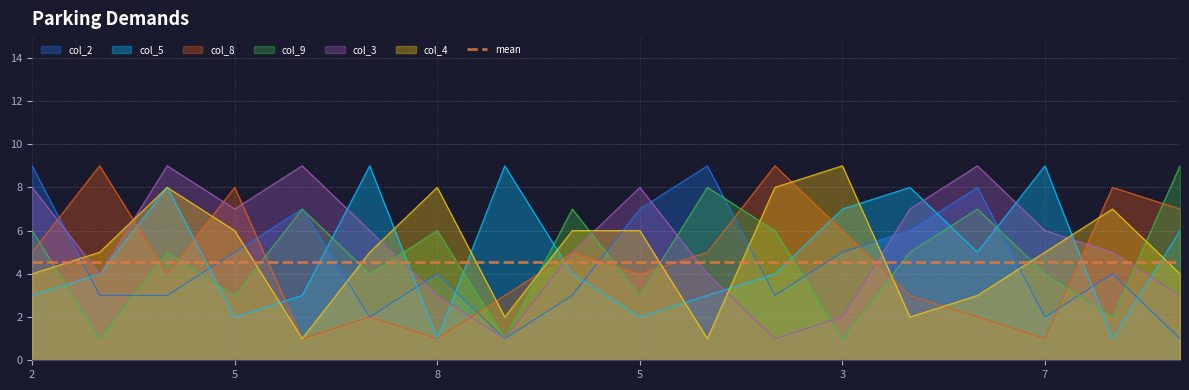

Where does the col_3 series first go above 6?

2